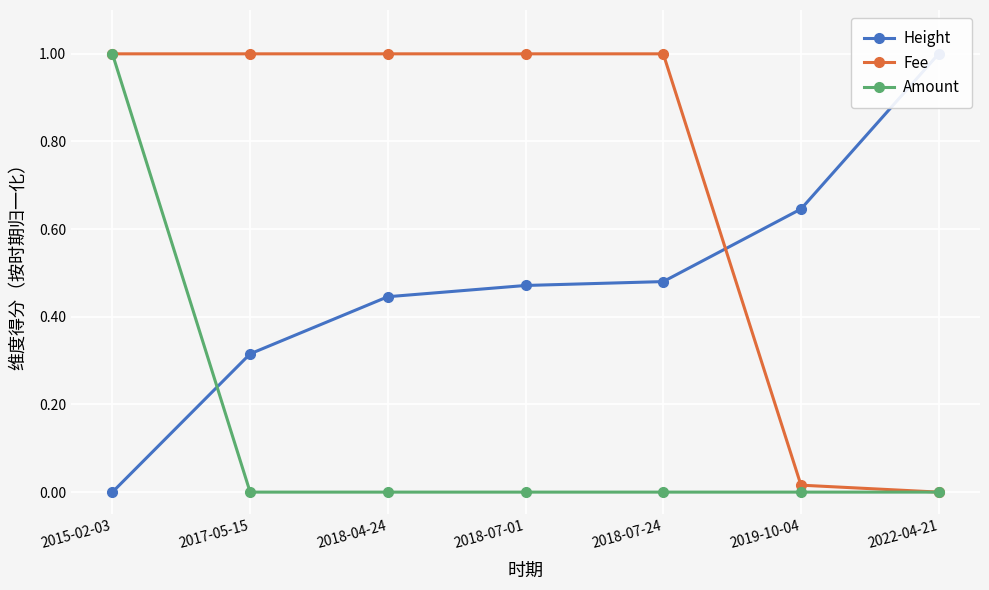

What is the difference between the maximum and minimum values in the Fee series?

1.0